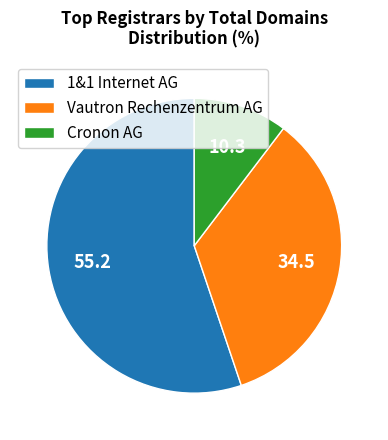

Is it true that 1&1 Internet AG is 45% of the pie?

False